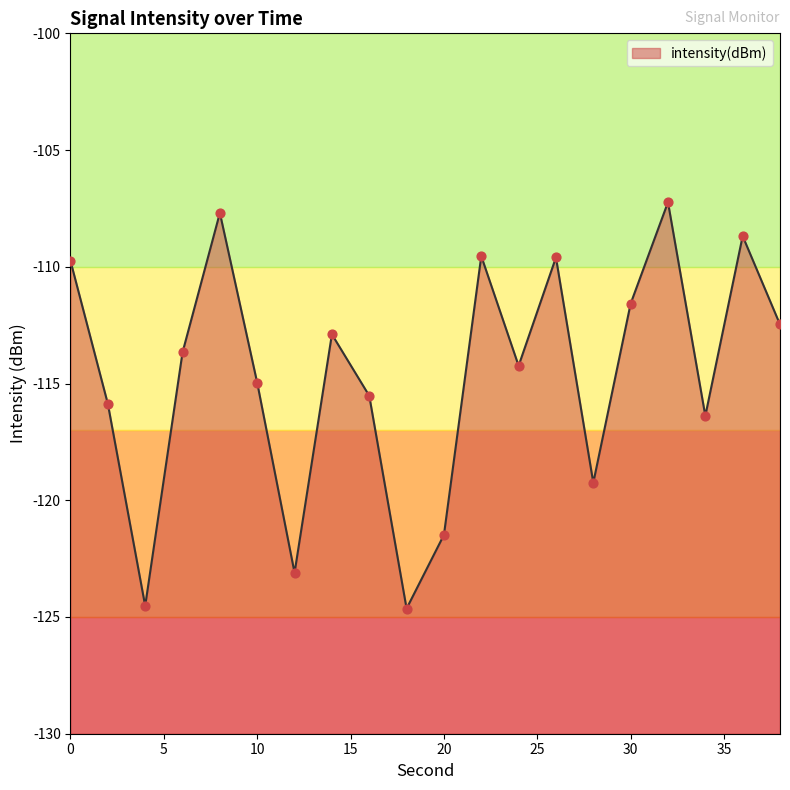

What is the change in value from 6 to 20?

-7.8